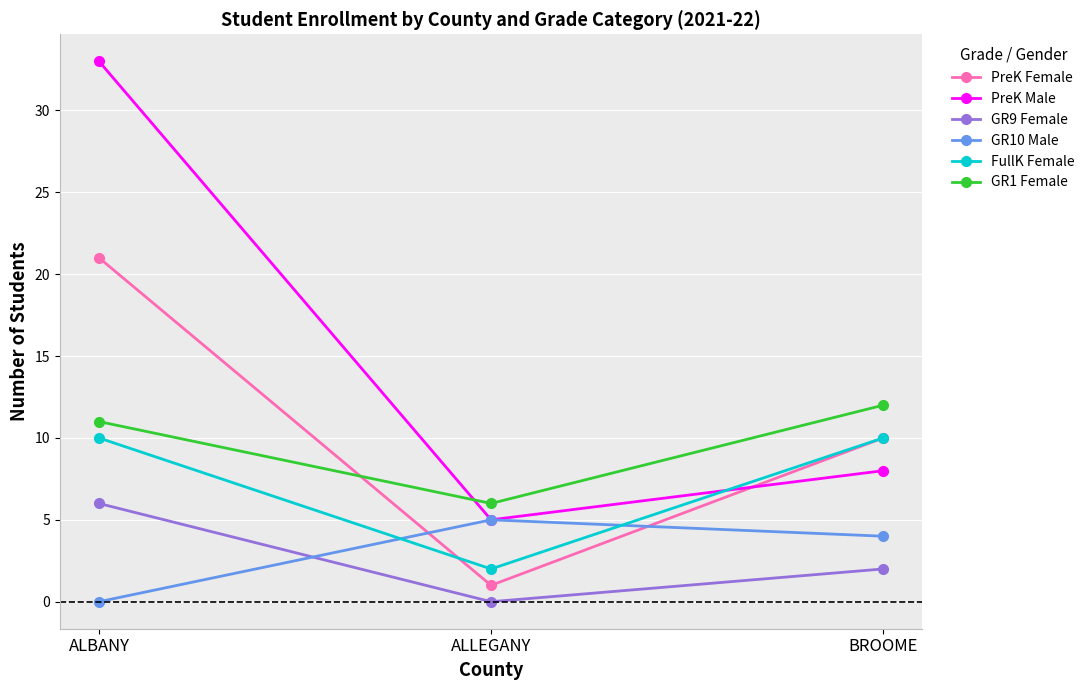

What is the sum of the FullK Female values at BROOME and ALBANY?

20